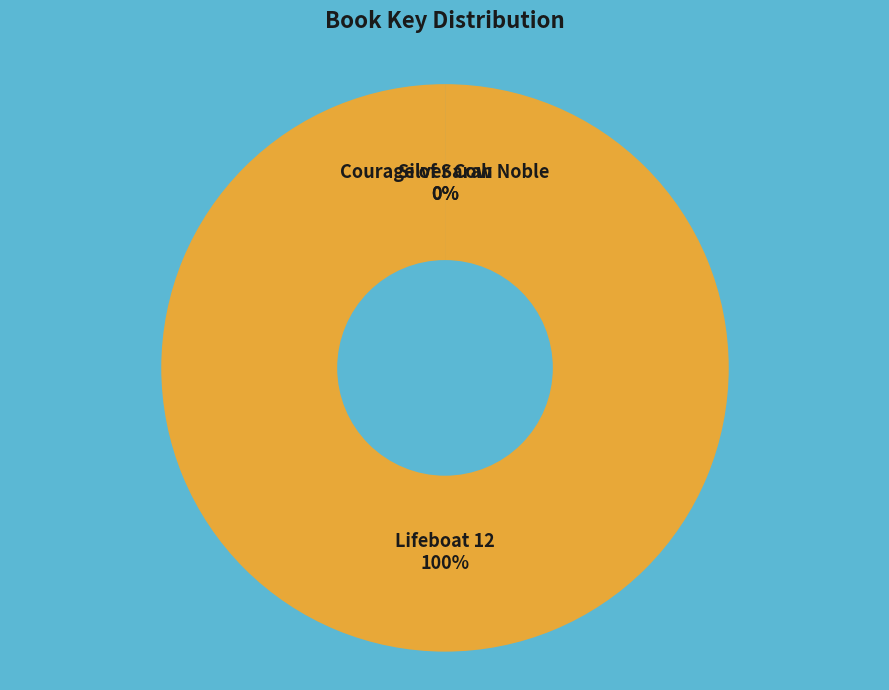

Which slice is the smallest?

Courage of Sarah Noble